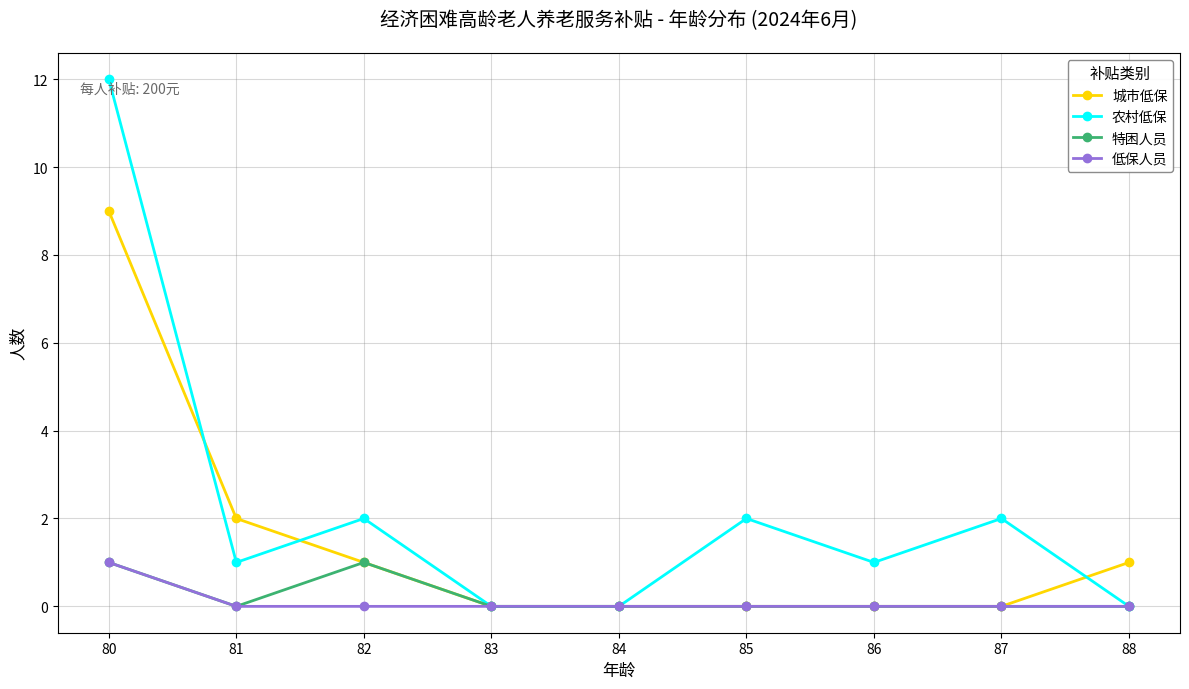

What is the difference between the 农村低保 values at 87 and 88?

2